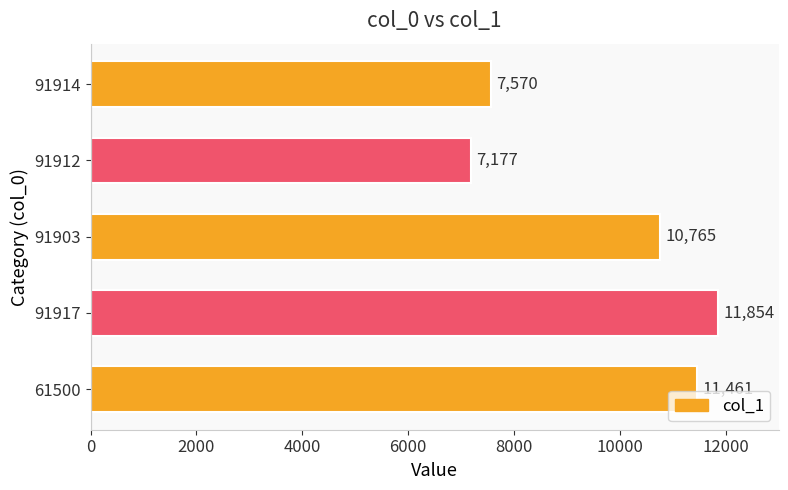

What is the average value?

9765